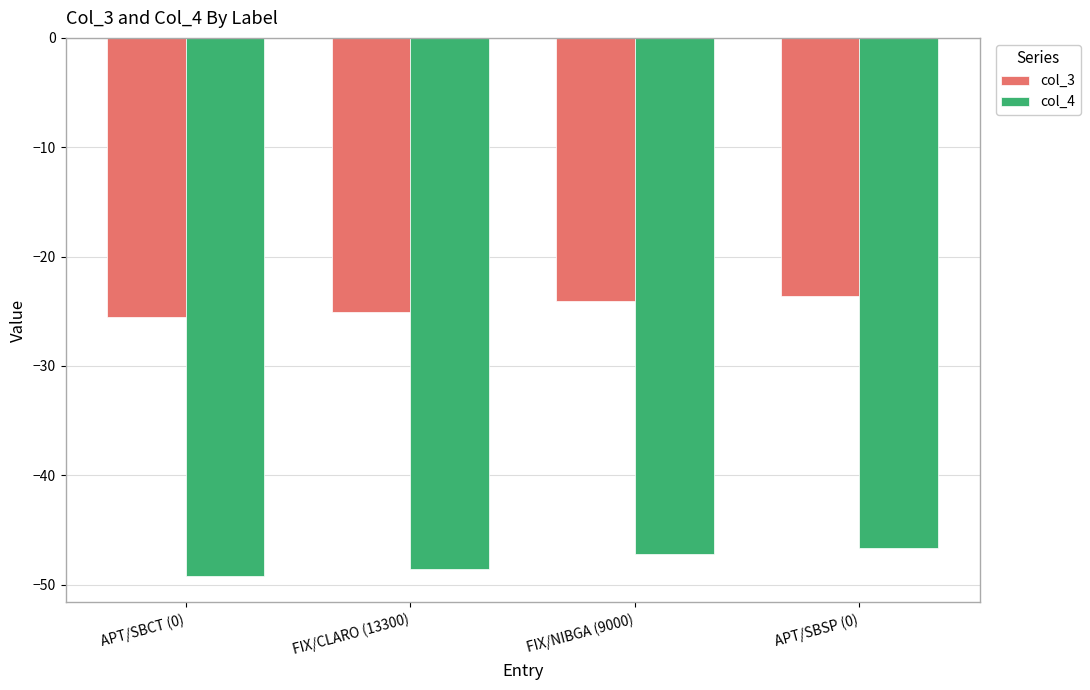

Which series has the largest range (max minus min)?

col_4